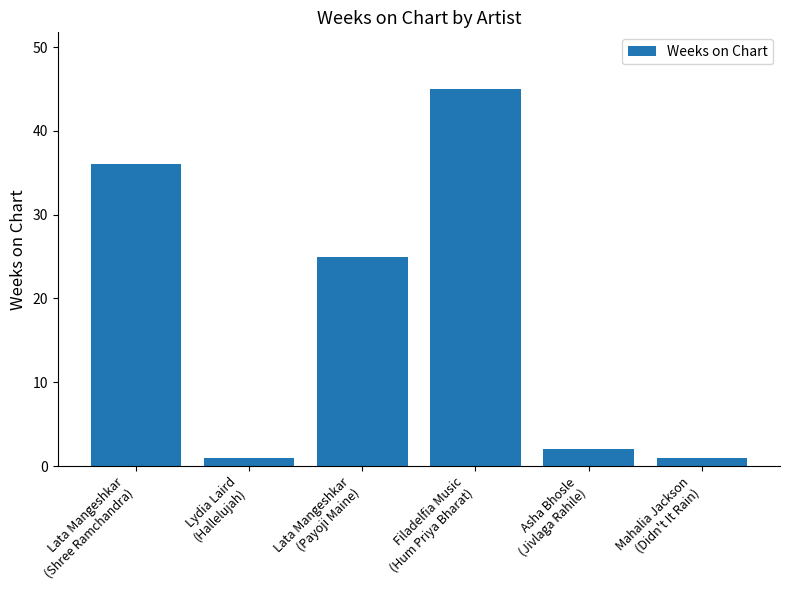

Reading left to right, what are all the values shown in this chart?

Lata Mangeshkar
(Shree Ramchandra)=36	Lydia Laird
(Hallelujah)=1	Lata Mangeshkar
(Payoji Maine)=25	Filadelfia Music
(Hum Priya Bharat)=45	Asha Bhosle
(Jivlaga Rahile)=2	Mahalia Jackson
(Didn't It Rain)=1